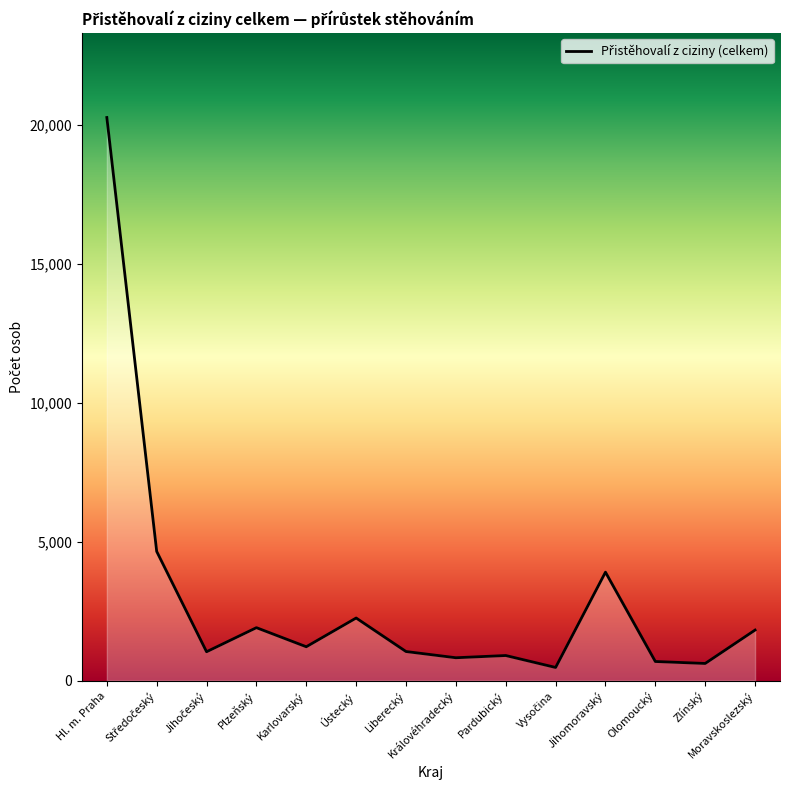

What is the change in value from Liberecký to Moravskoslezský?

+773